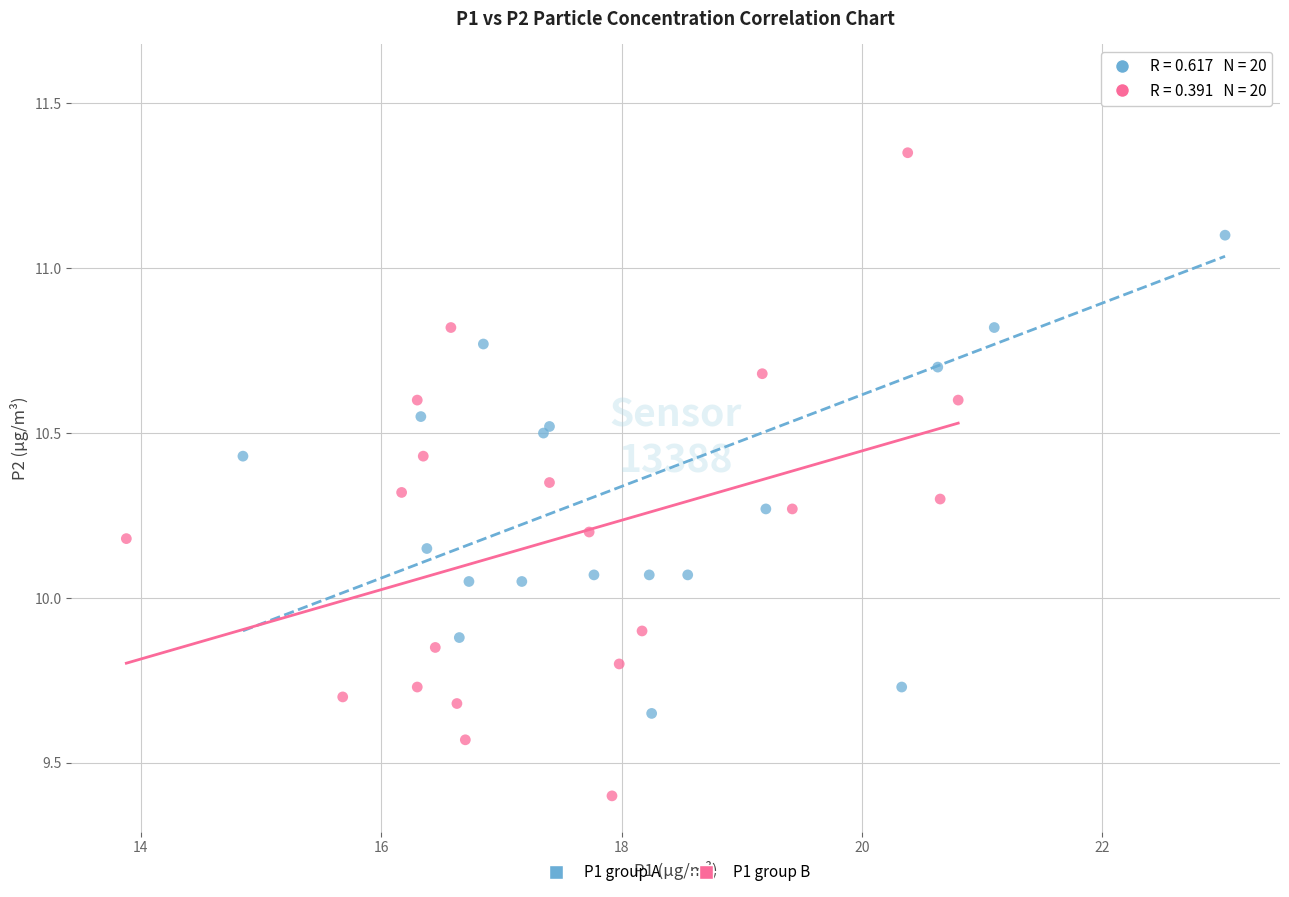

Which series reaches the minimum Y coordinate?

P1 group B